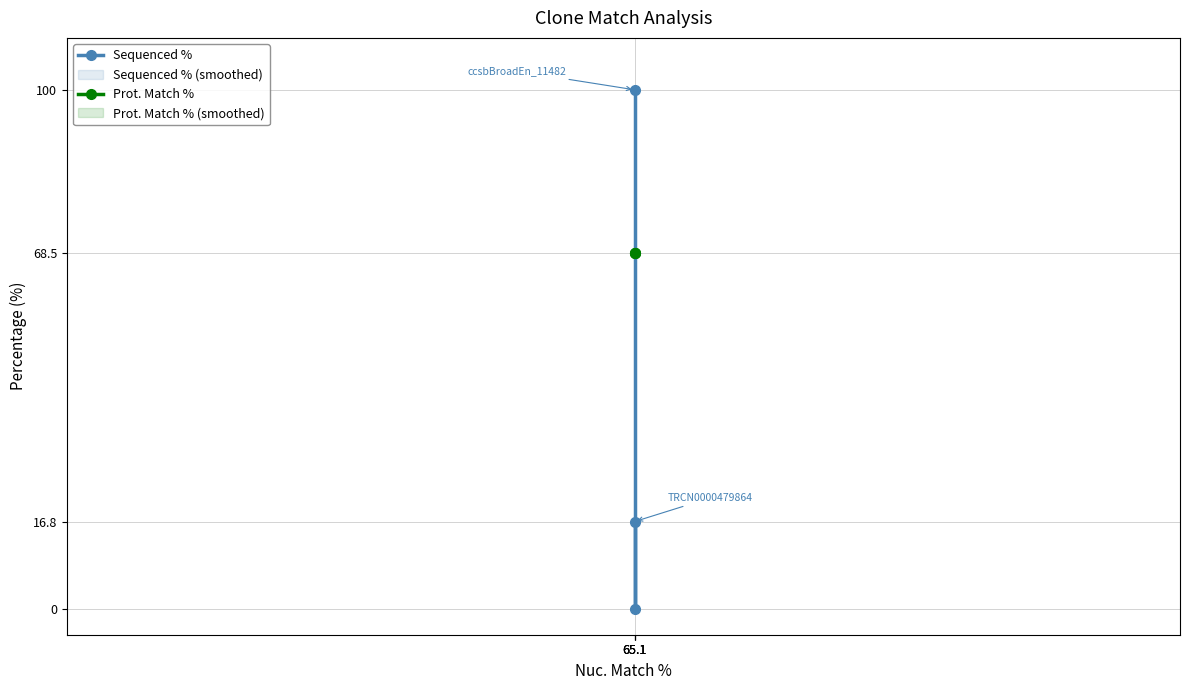

At which label does Sequenced % first exceed 16?

65.1